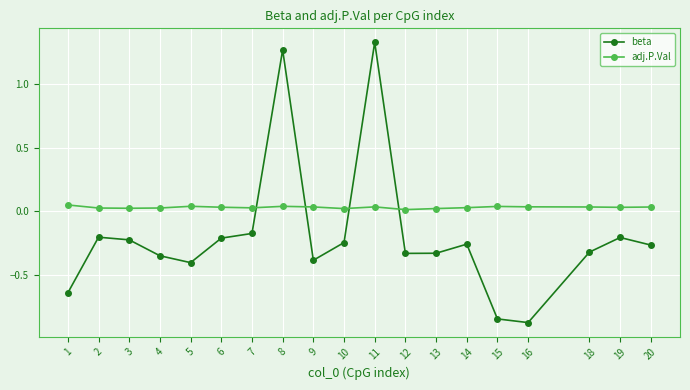

Is it true that beta equals -0.3 at 14?

True